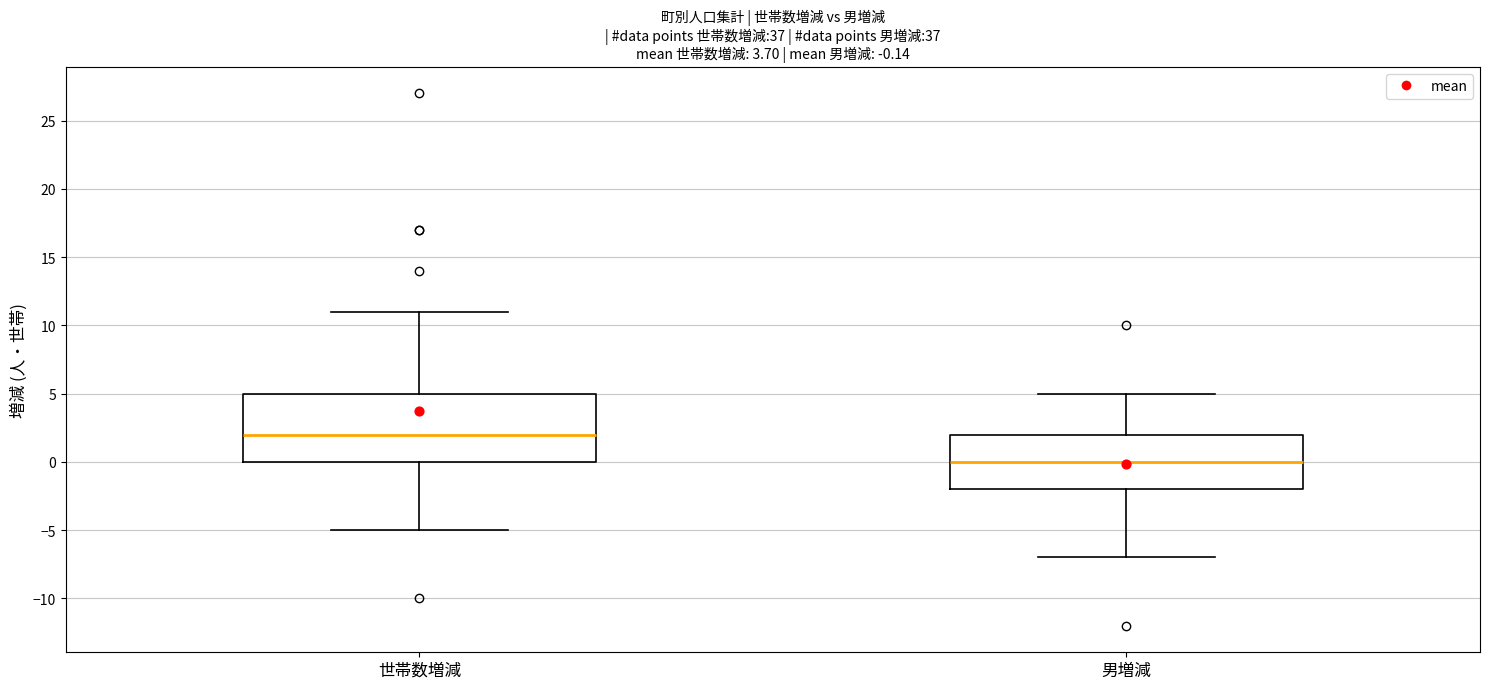

Comparing the boxes themselves (not the whiskers), which one is the tallest?

世帯数増減